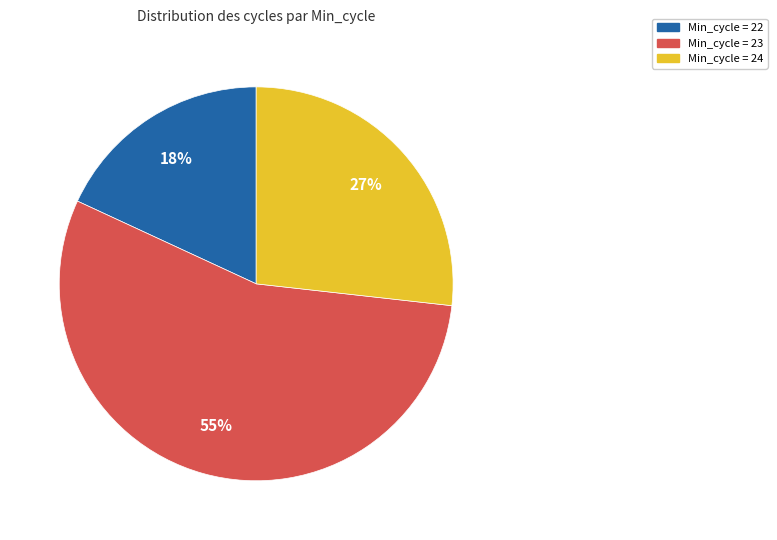

How many slices are in this pie chart?

3